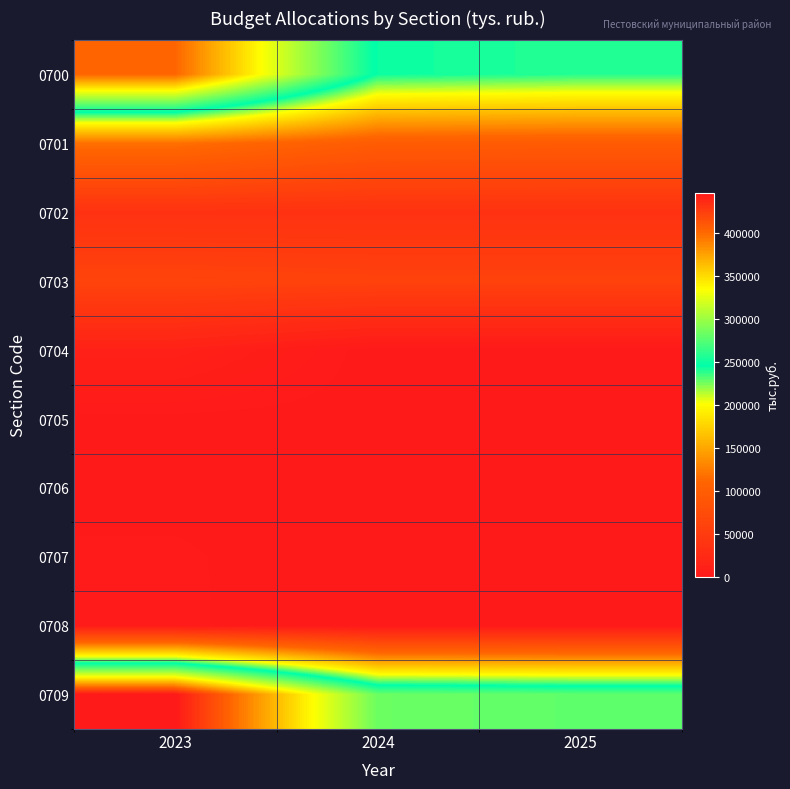

Which series changed the most between 2024 and 2025?

0700